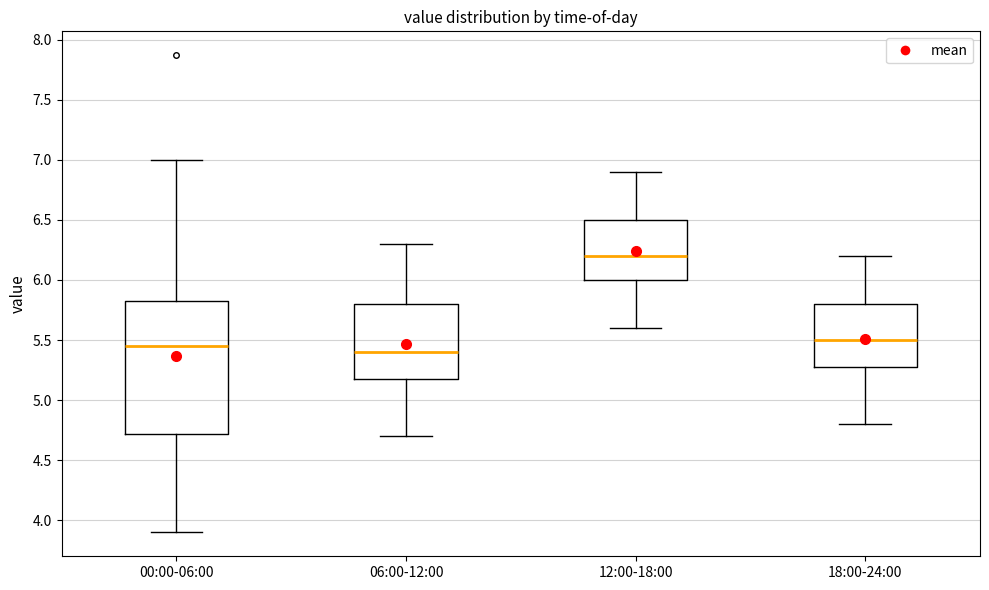

Which box is the tallest, from its lower edge to its upper edge?

00:00-06:00